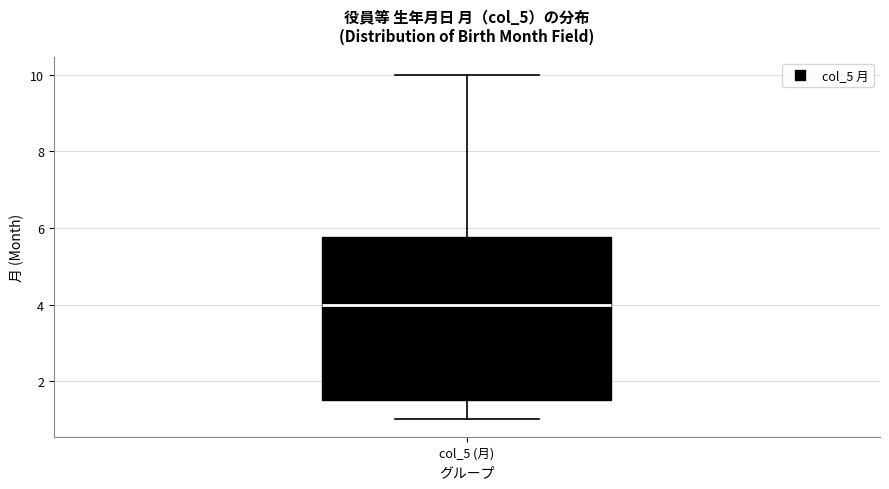

Read this box plot against the y-axis: the position of the median line, the range covered by the box, and the ends of both whiskers. The values are not printed on the chart, so give them approximately, as read against the axis.

median 4.0, box 1.6 to 5.8, whiskers 1.0 to 10.0